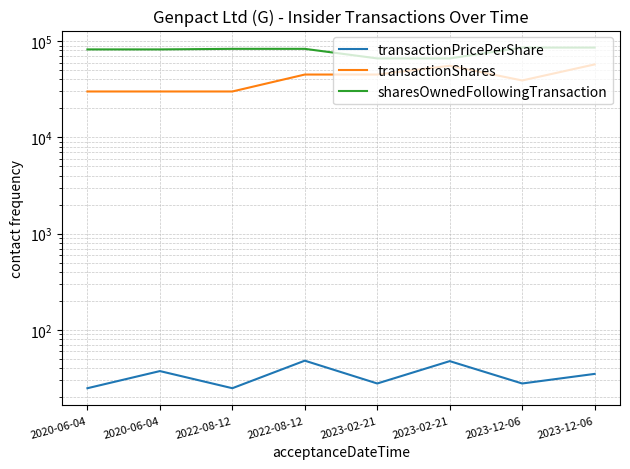

The transactionShares series shows 45000.0 at 2023-02-21. True or false?

True